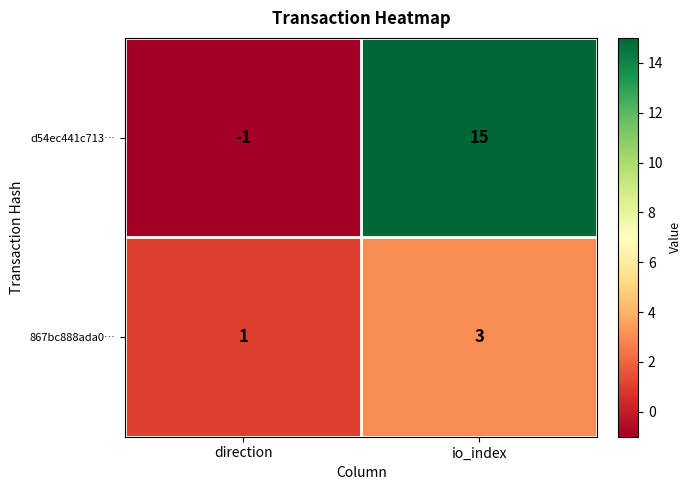

Is it true that d54ec441c713… equals -1 at direction?

True